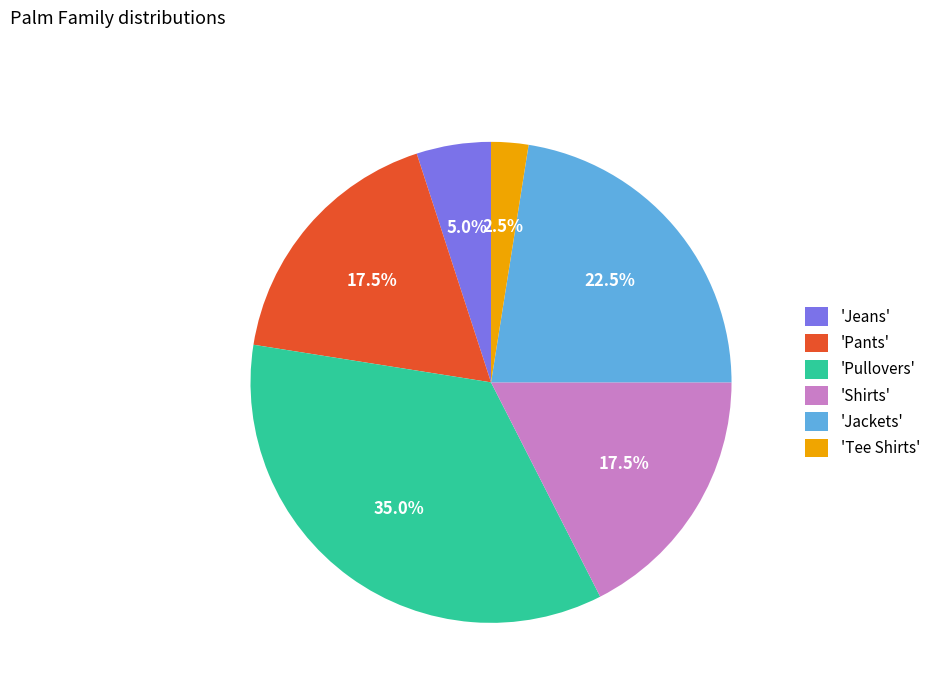

Is 'Tee Shirts' the majority of the pie?

No